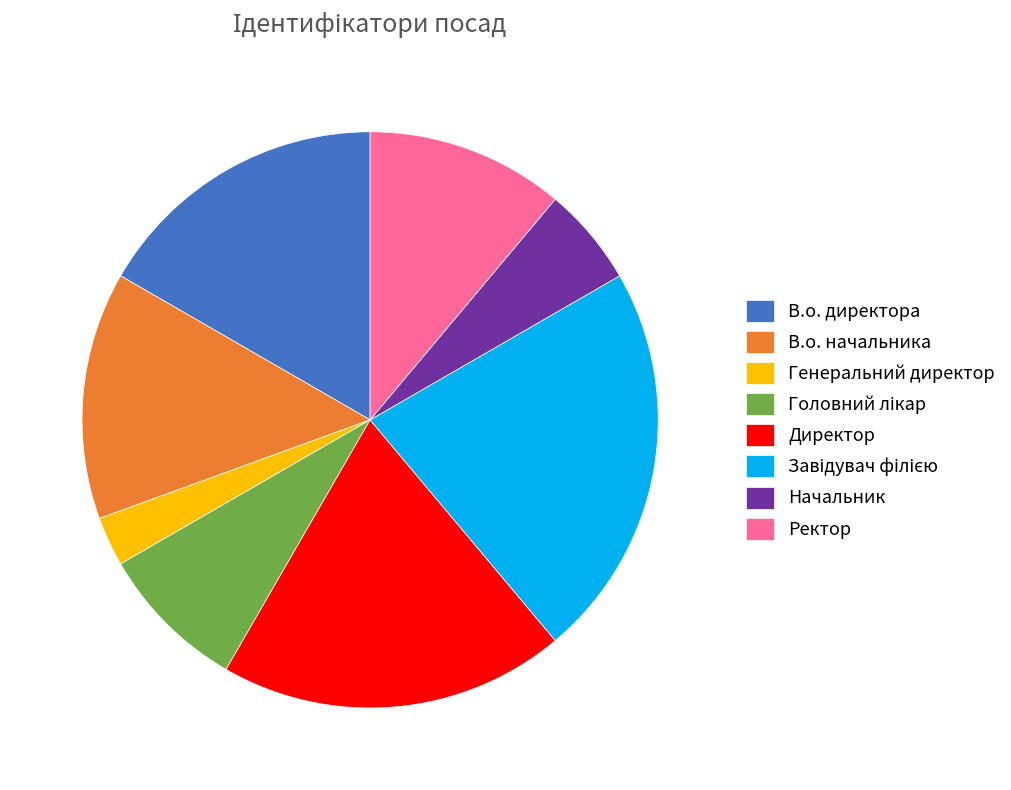

Is there a majority slice in this chart?

No